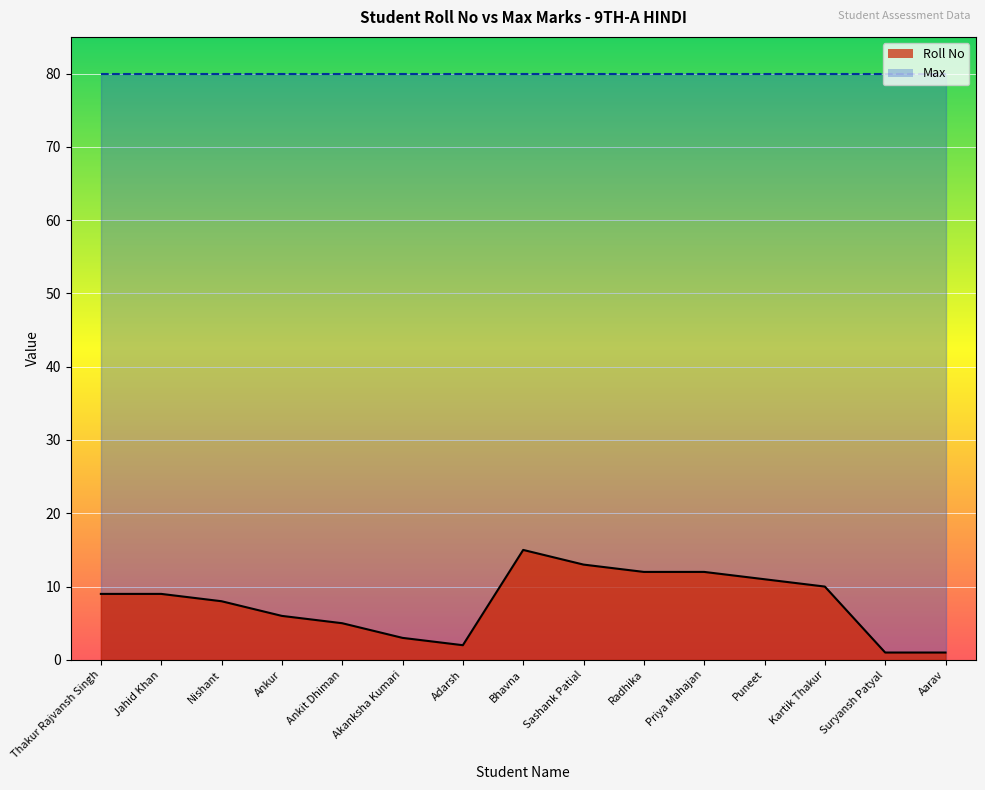

What is the sum of all values?

117